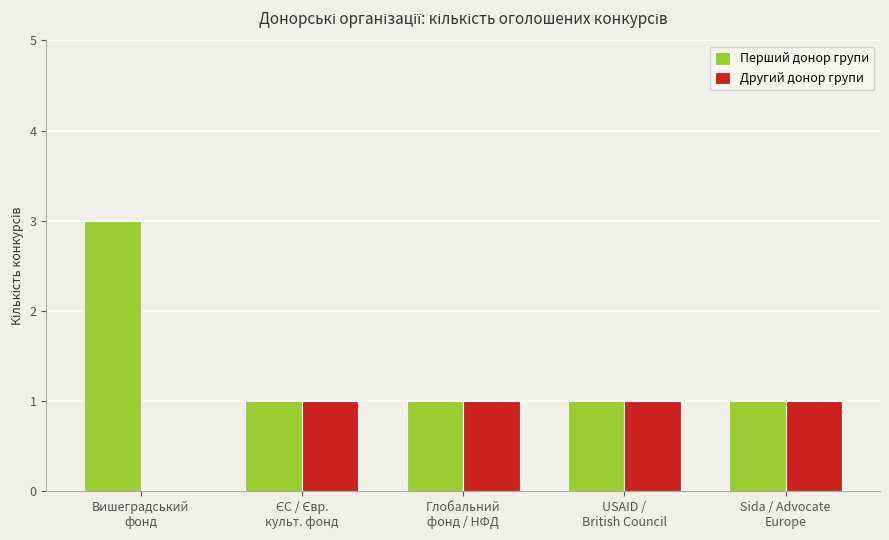

Between Вишеградський
фонд and Sida / Advocate
Europe, which series saw the biggest shift?

Перший донор групи